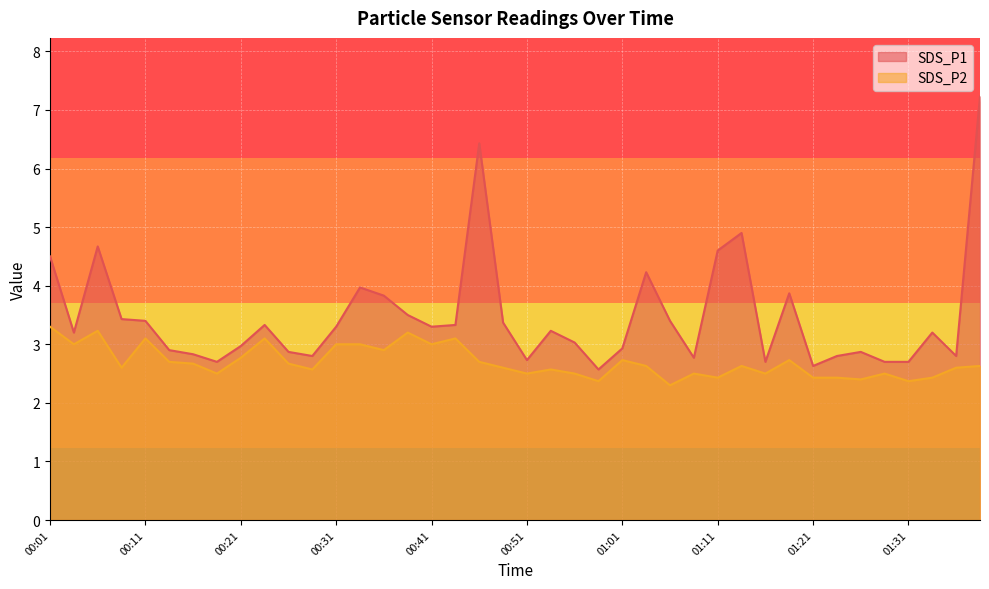

The value of SDS_P1 at 01:18 is 5.6. True or false?

False